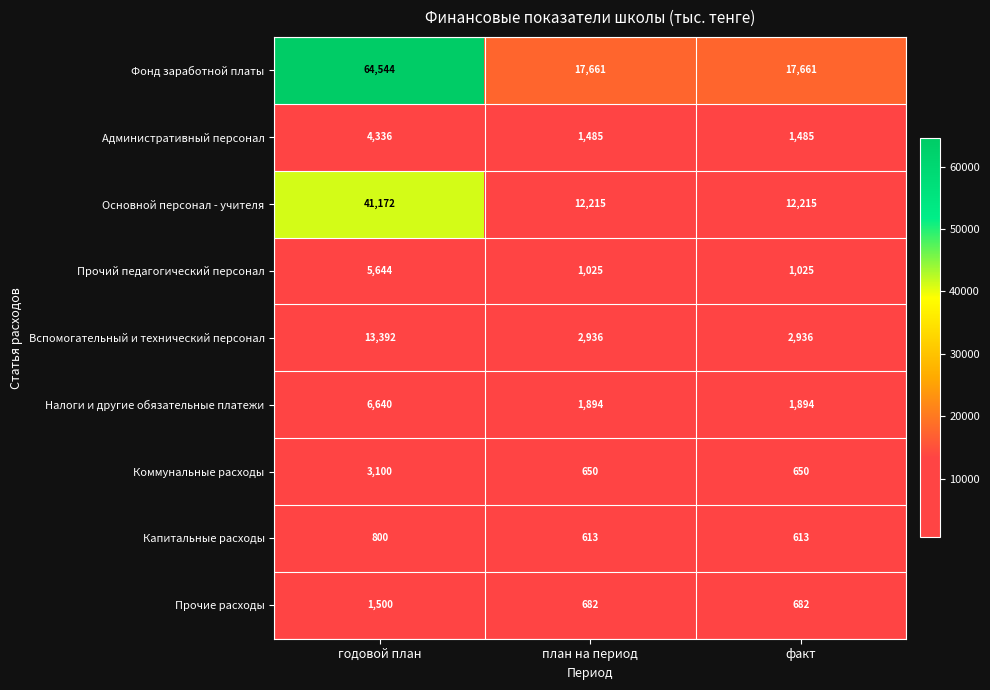

What is the difference between the maximum and minimum values in the Основной персонал - учителя series?

28957